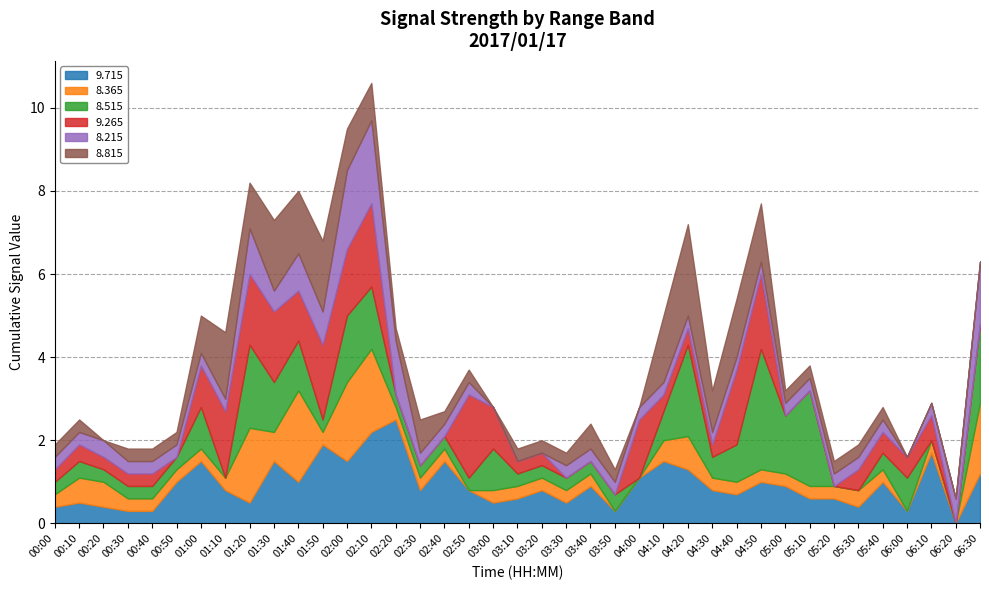

At which label is 9.715 closest to 1?

00:50